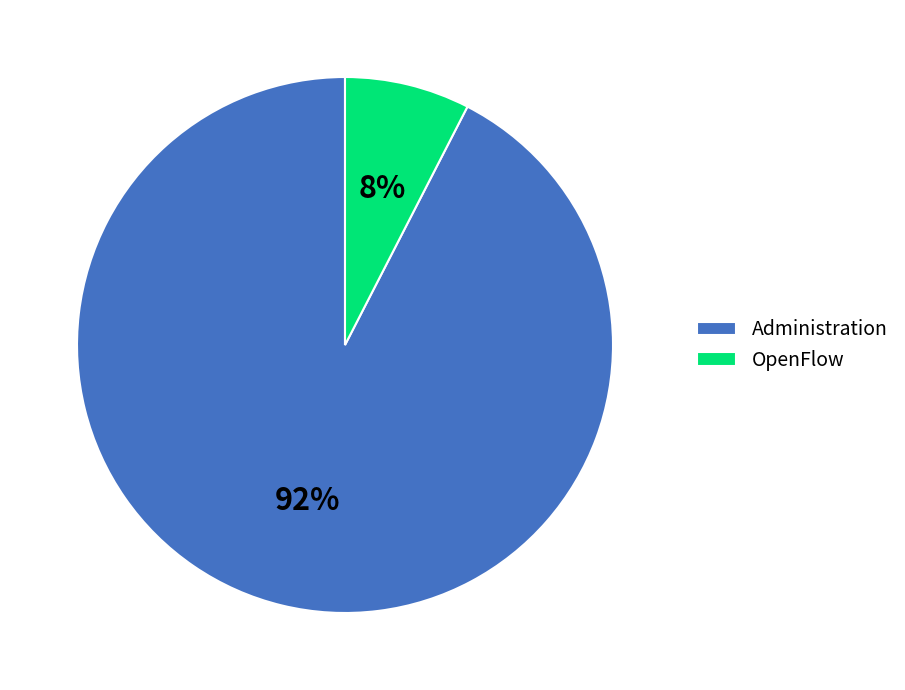

Which slice is the smallest?

OpenFlow